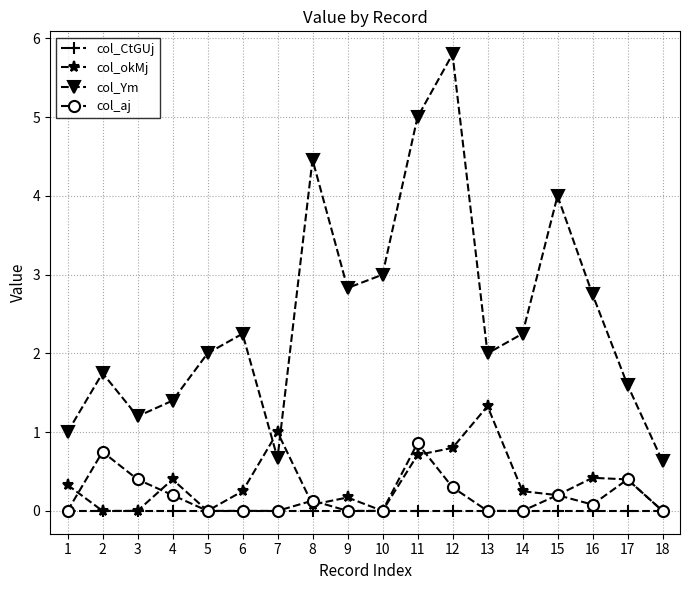

What is the value of the col_aj point at the 12th from the left?

0.3